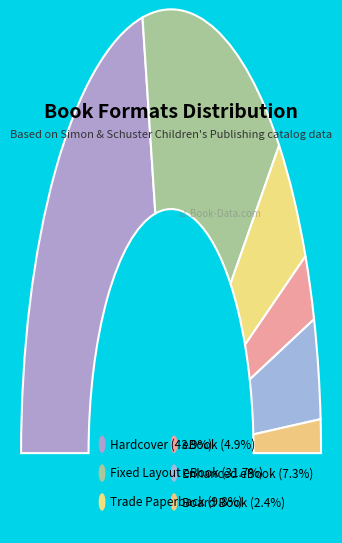

Do Hardcover and Board Book together represent more than half of the pie?

No